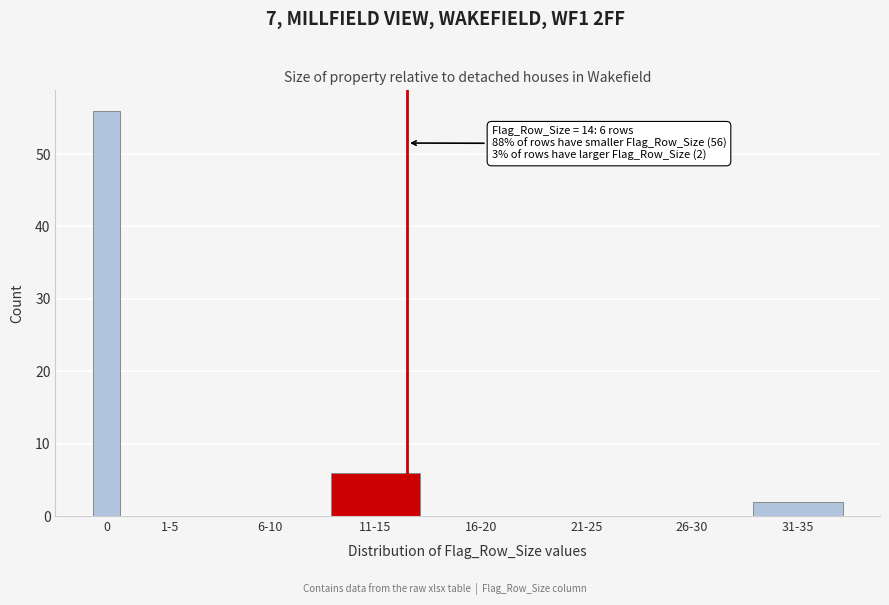

Reading left to right, what are all the values shown in this chart?

0=56	1-5=0	6-10=0	11-15=6	16-20=0	21-25=0	26-30=0	31-35=2